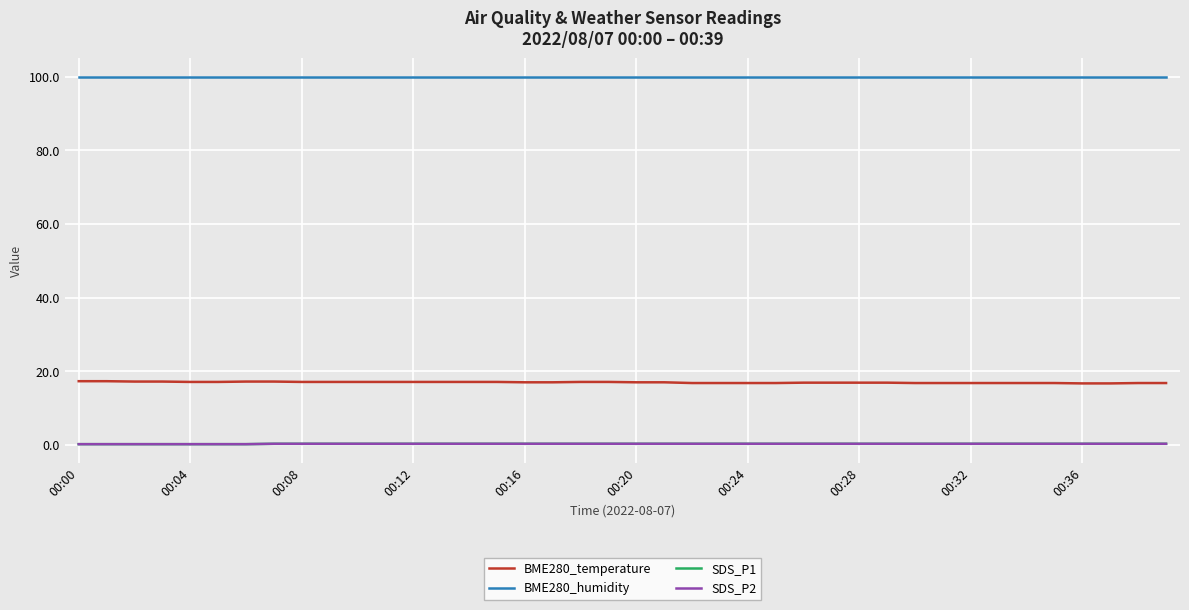

True or false: SDS_P1 and SDS_P2 cross at least once.

False